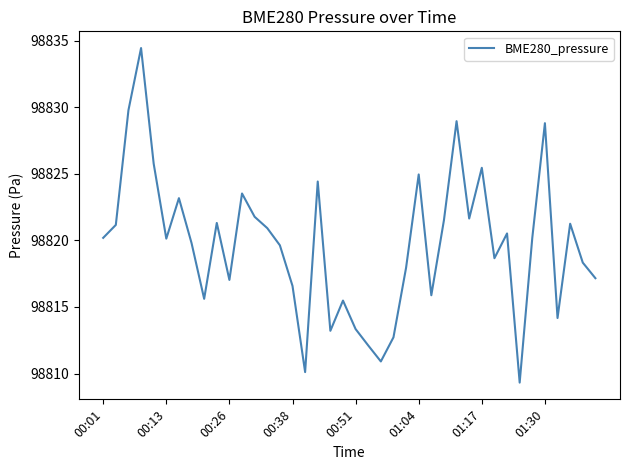

What is the smallest value displayed?

98809.3